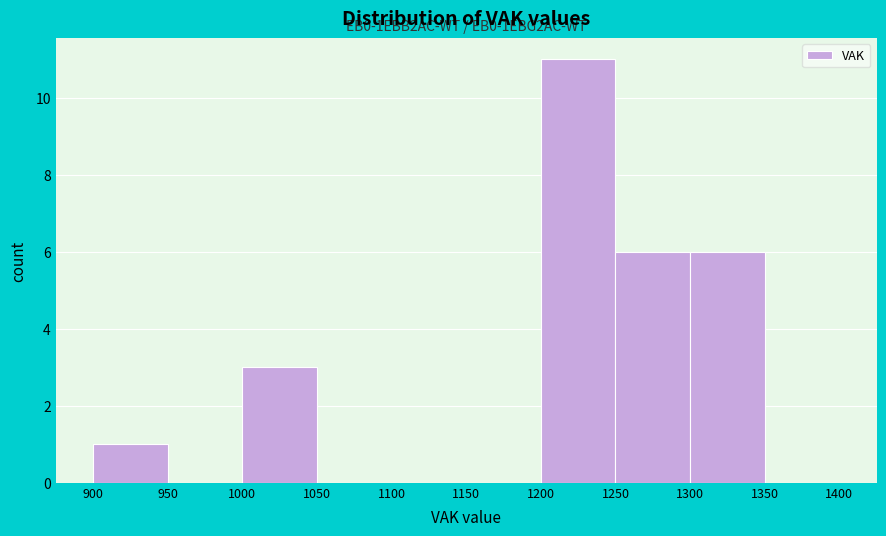

Over which range of the x-axis is the bar tallest?

1200 to 1250